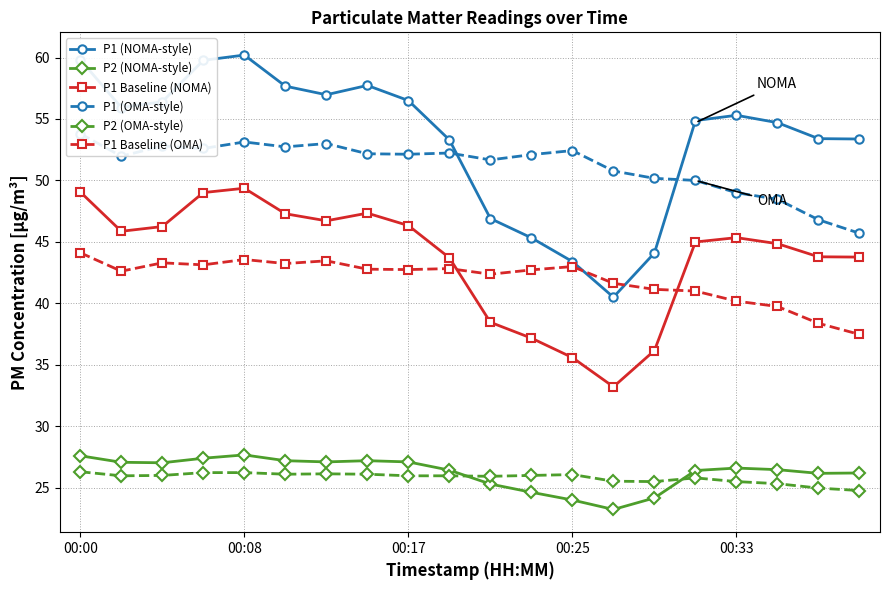

True or false: P1 (NOMA-style) and P1 Baseline (NOMA) intersect in this chart.

False